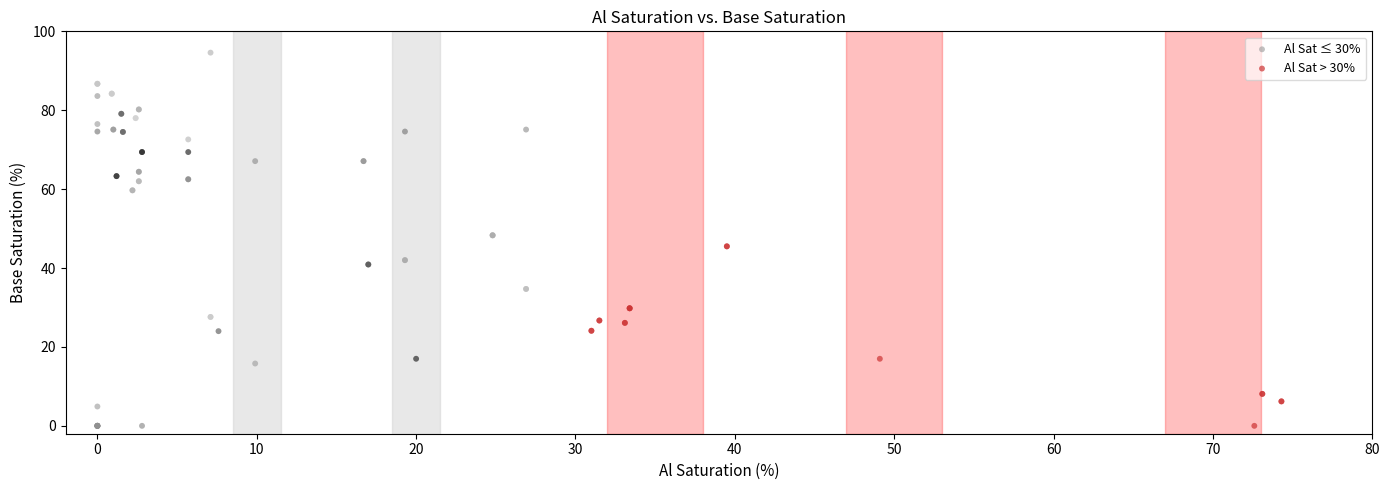

Which series has the largest Y range (max minus min)?

Al Sat ≤ 30%